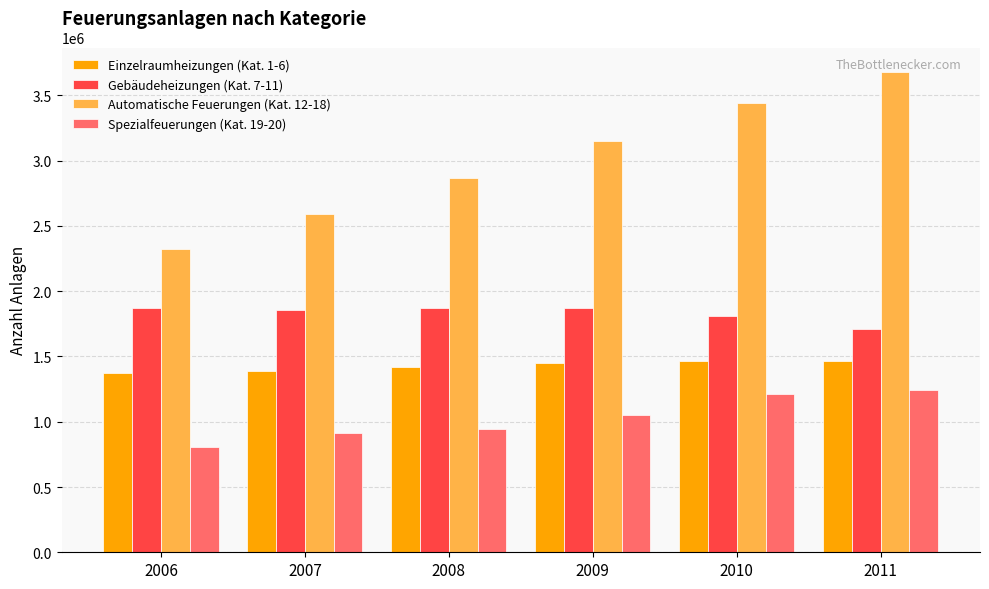

What is the average value of the Spezialfeuerungen (Kat. 19-20) series?

1027737